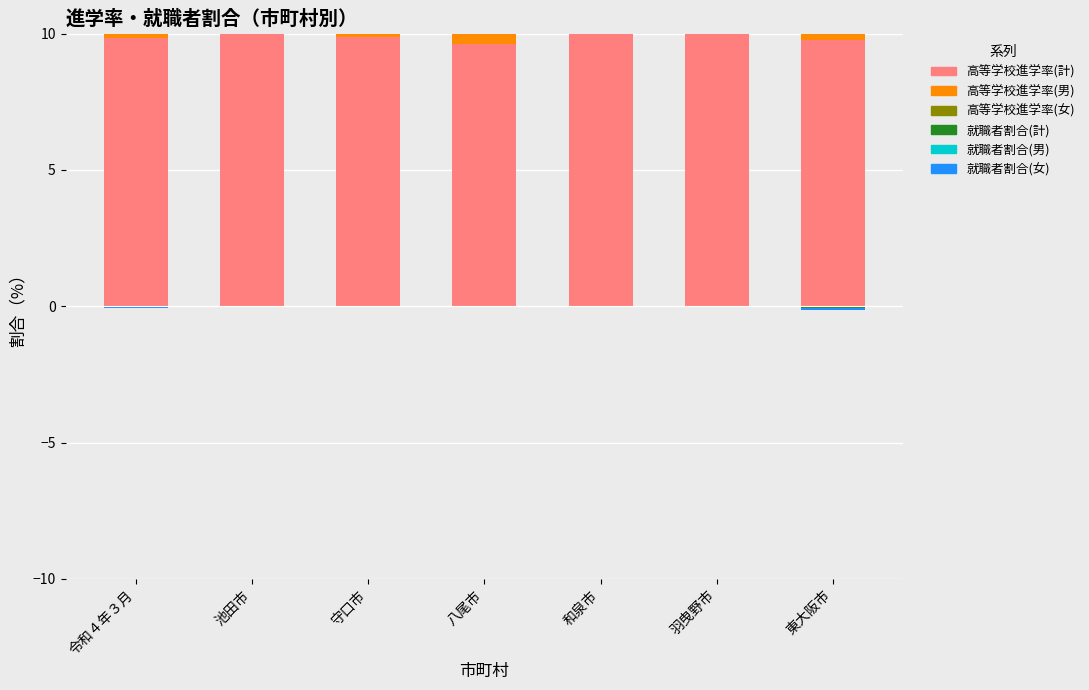

Rank the series by their maximum value, from lowest to highest.

就職者割合(計), 就職者割合(男), 就職者割合(女), 高等学校進学率(計), 高等学校進学率(男), 高等学校進学率(女)